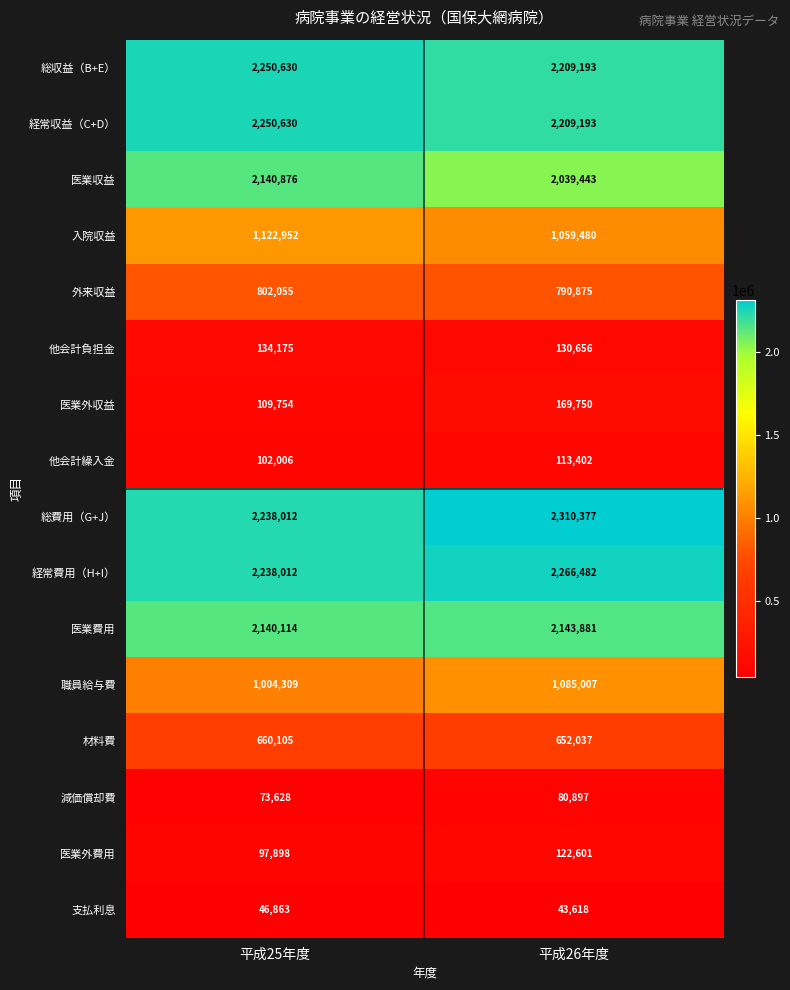

At which category is the sum across all series the highest?

平成26年度